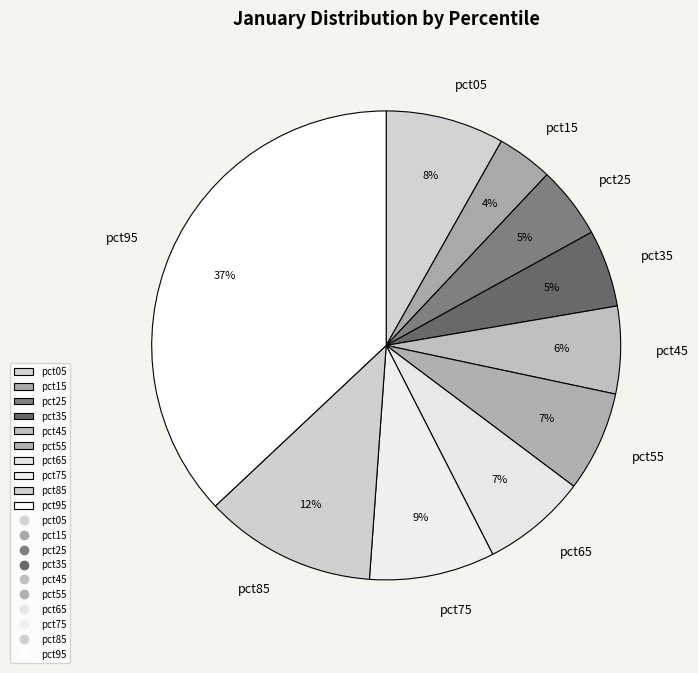

Is there a majority slice in this chart?

No